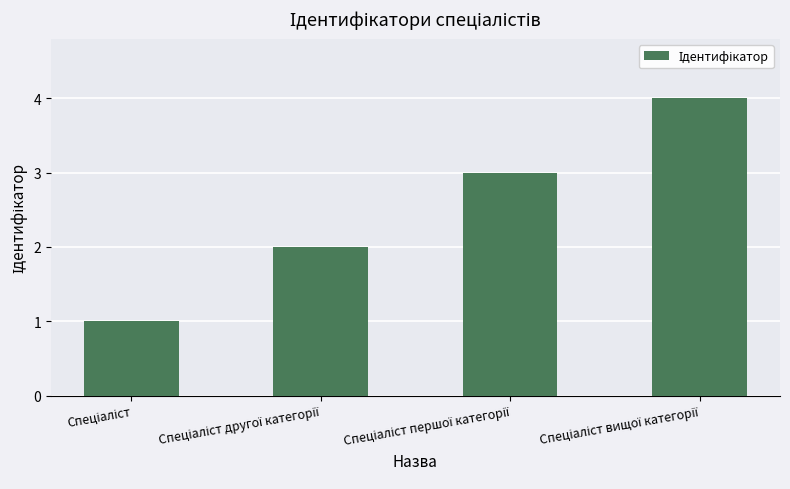

Reading left to right, list all the values displayed in this chart.

1	2	3	4